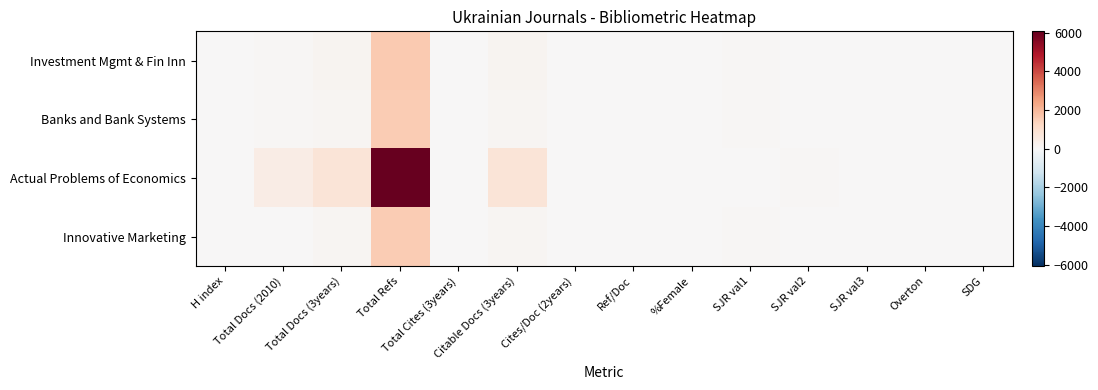

At how many categories does at least one series exceed 4740?

1